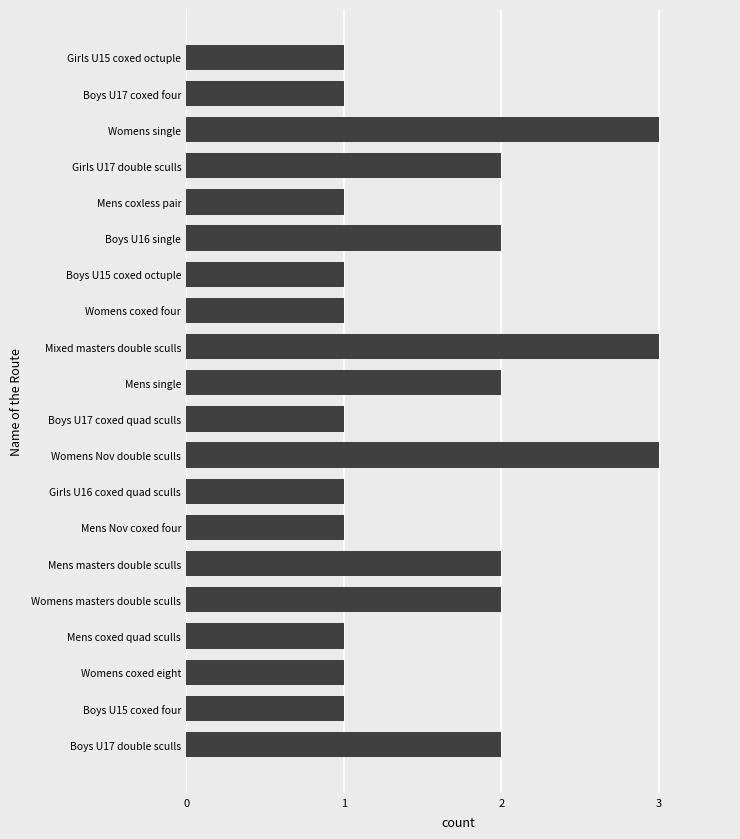

What is the maximum value shown in the chart?

3